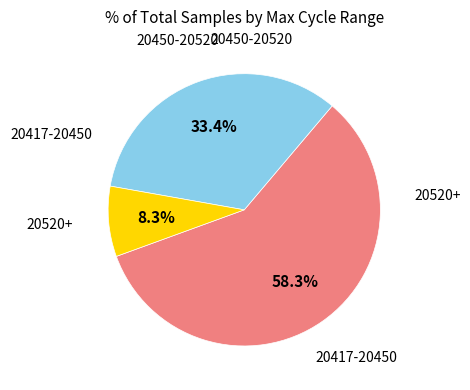

Does any single category account for the majority?

Yes